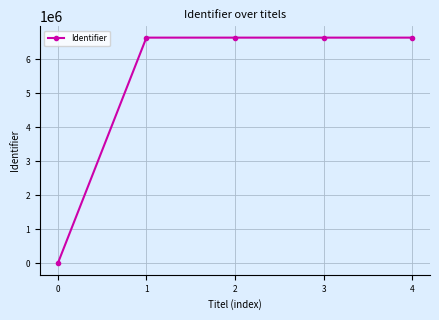

What is the sum of all values?

26529502